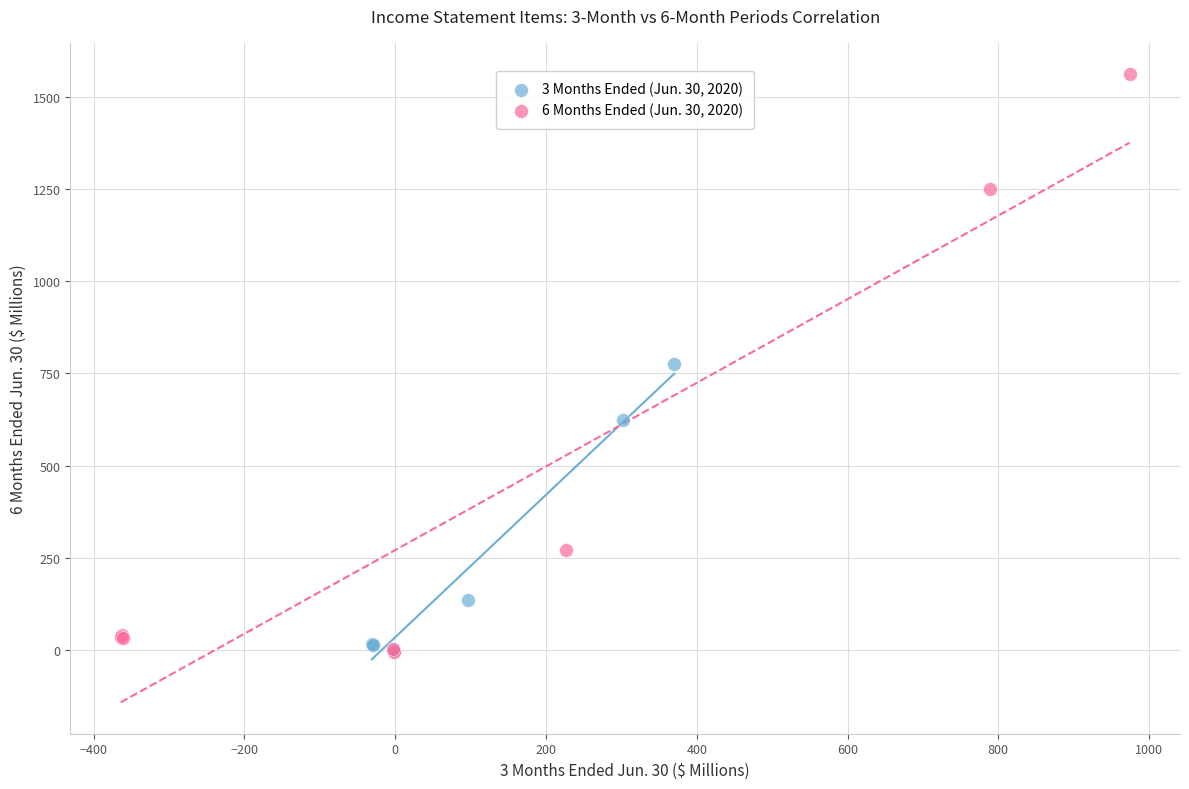

Which series has the largest Y range (max minus min)?

6 Months Ended (Jun. 30, 2020)